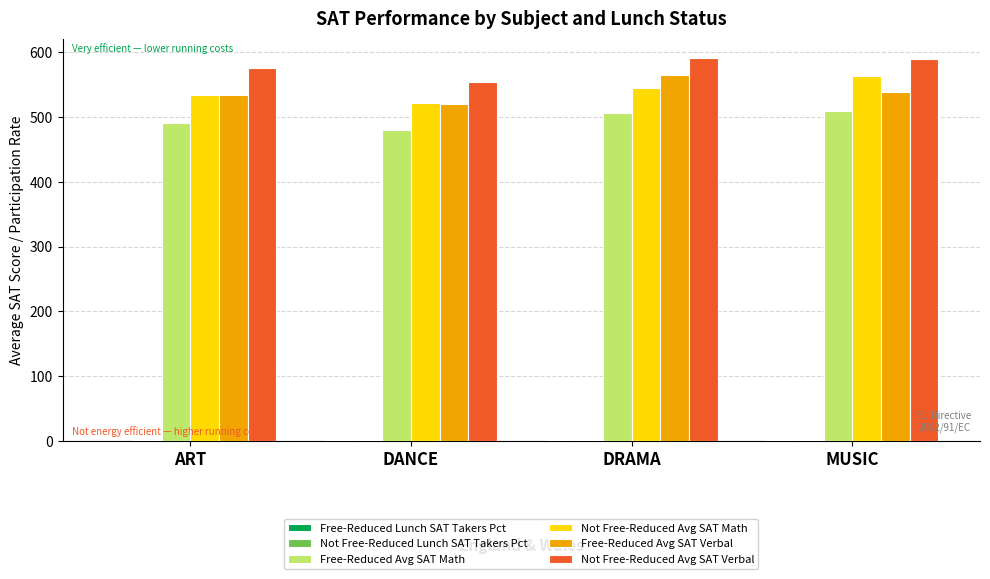

What is the total value across all series at DRAMA?

2210.8